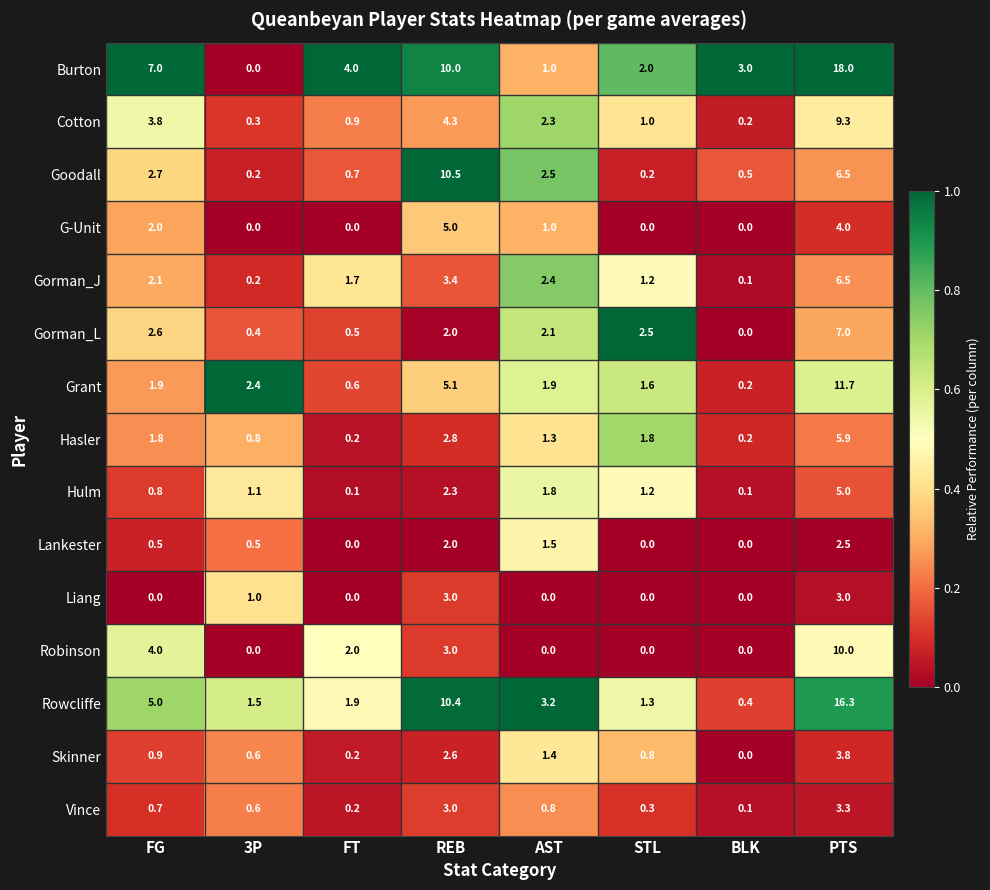

What is the sum of the Liang values at STL and PTS?

3.0